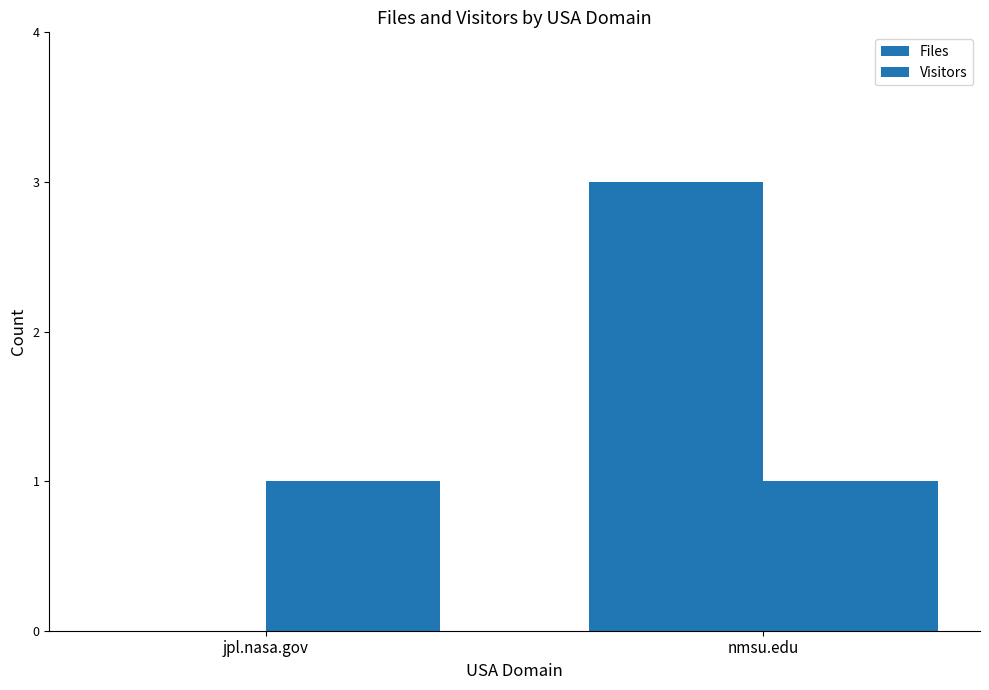

Between nmsu.edu and jpl.nasa.gov, which is larger?

nmsu.edu